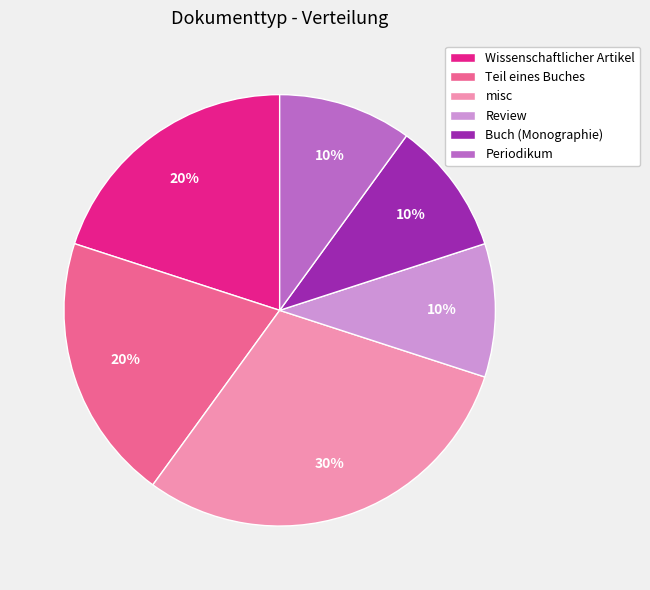

The Periodikum slice represents 21% of the pie. True or false?

False